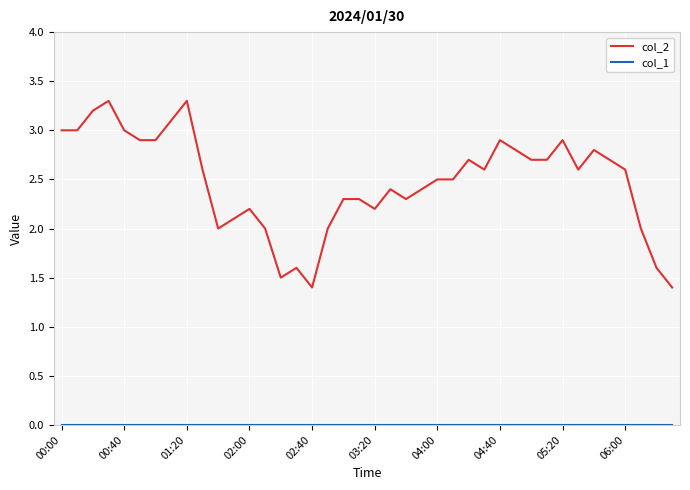

Which series has the largest total across all categories?

col_2